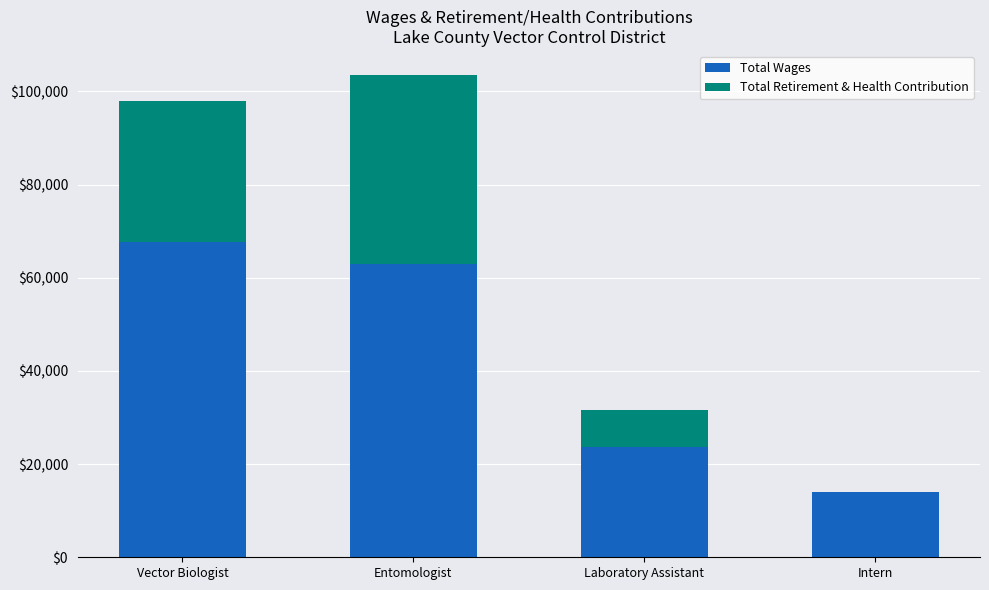

At which label does Total Wages reach its peak?

Vector Biologist